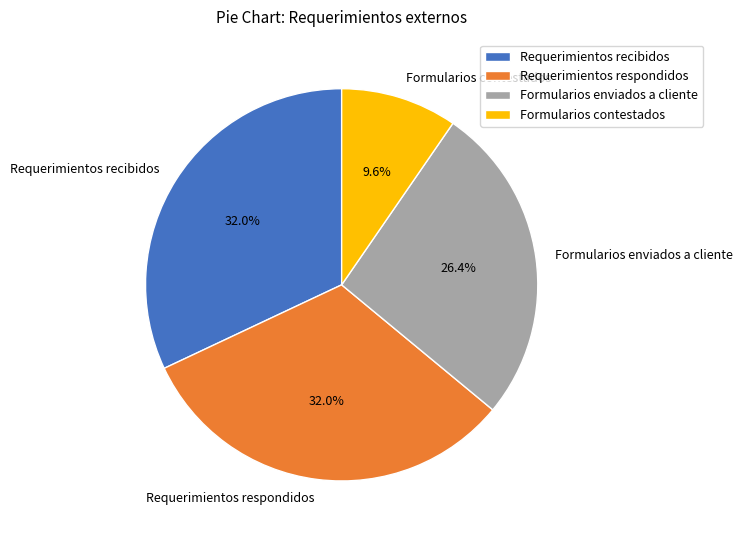

How many segments does this pie chart have?

4